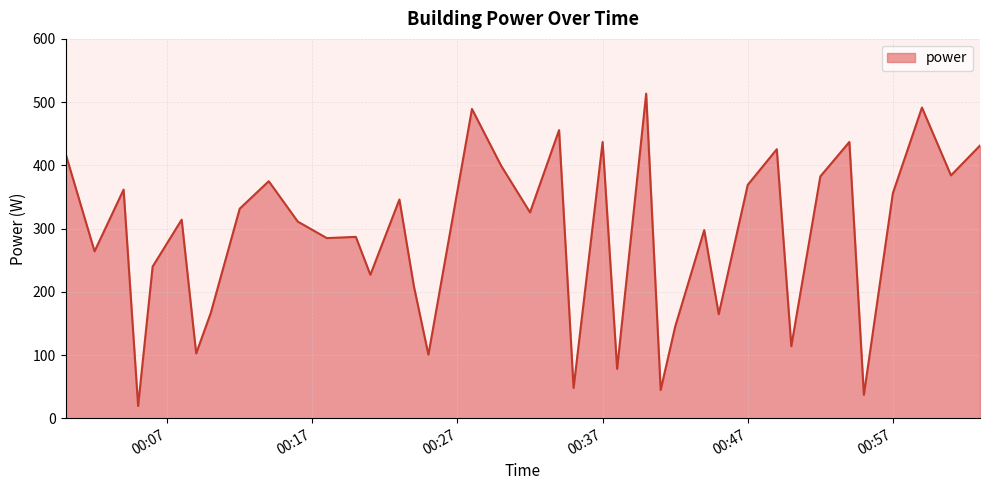

What is the difference between the maximum and minimum values?

494.0